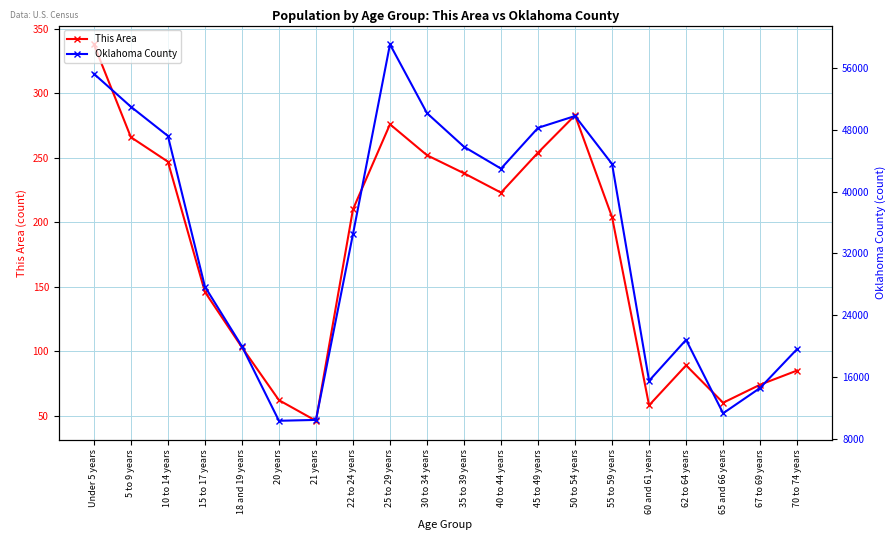

Reading left to right, list all the values displayed in this chart.

This Area: 338	266	247	146	103	62	46	210	276	252	238	223	254	283	204	58	89	60	74	85
Oklahoma County: 55245	50978	47198	27697	19977	10345	10456	34494	59045	50144	45796	42969	48246	49777	43568	15520	20821	11316	14594	19626